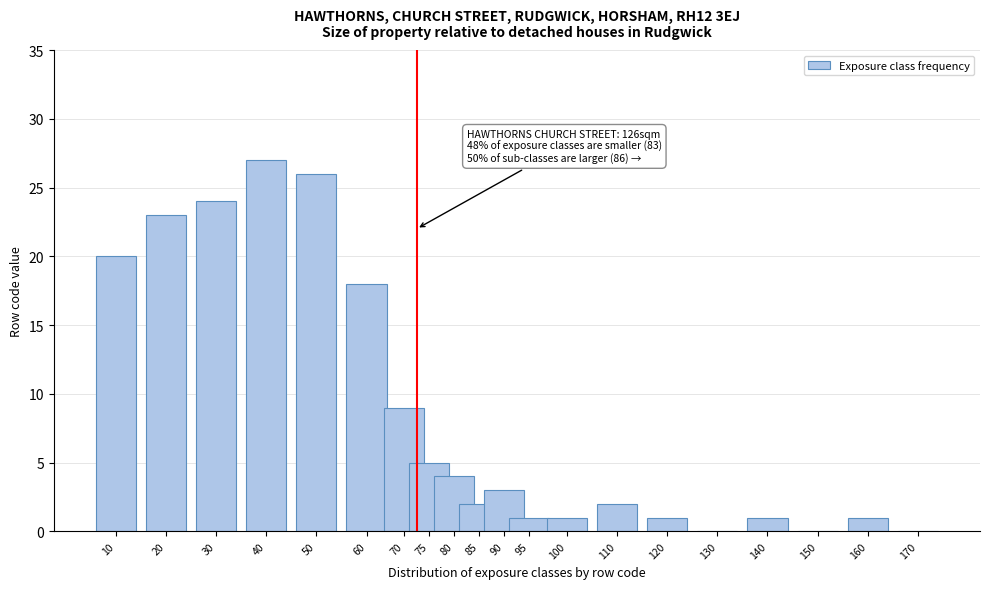

Reading left to right, extract all data points from this chart.

10=20	20=23	30=24	40=27	50=26	60=18	70=9	75=5	80=4	85=2	90=3	95=1	100=1	110=2	120=1	130=0	140=1	150=0	160=1	170=0